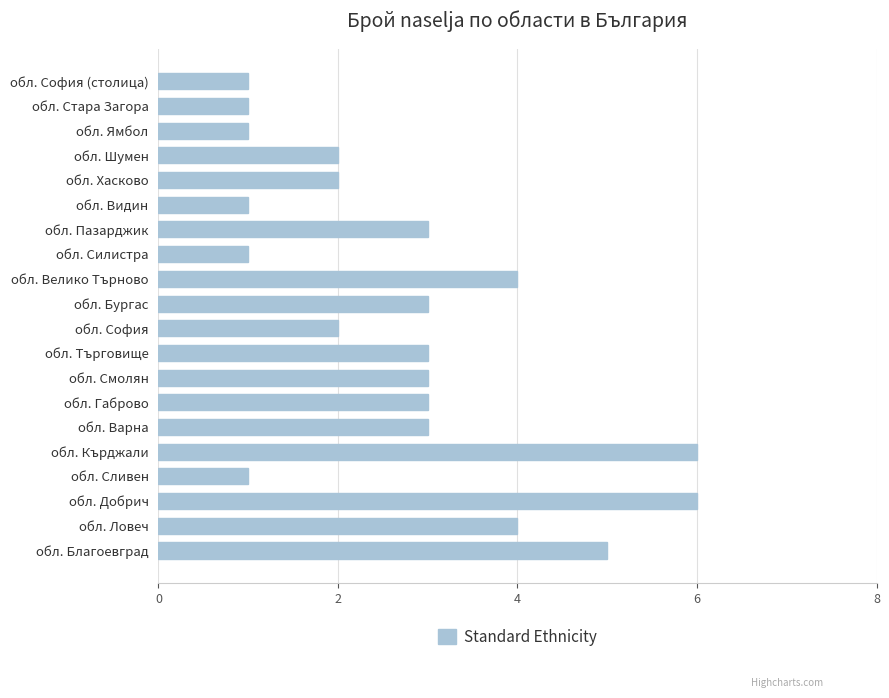

How many values are below 3?

9